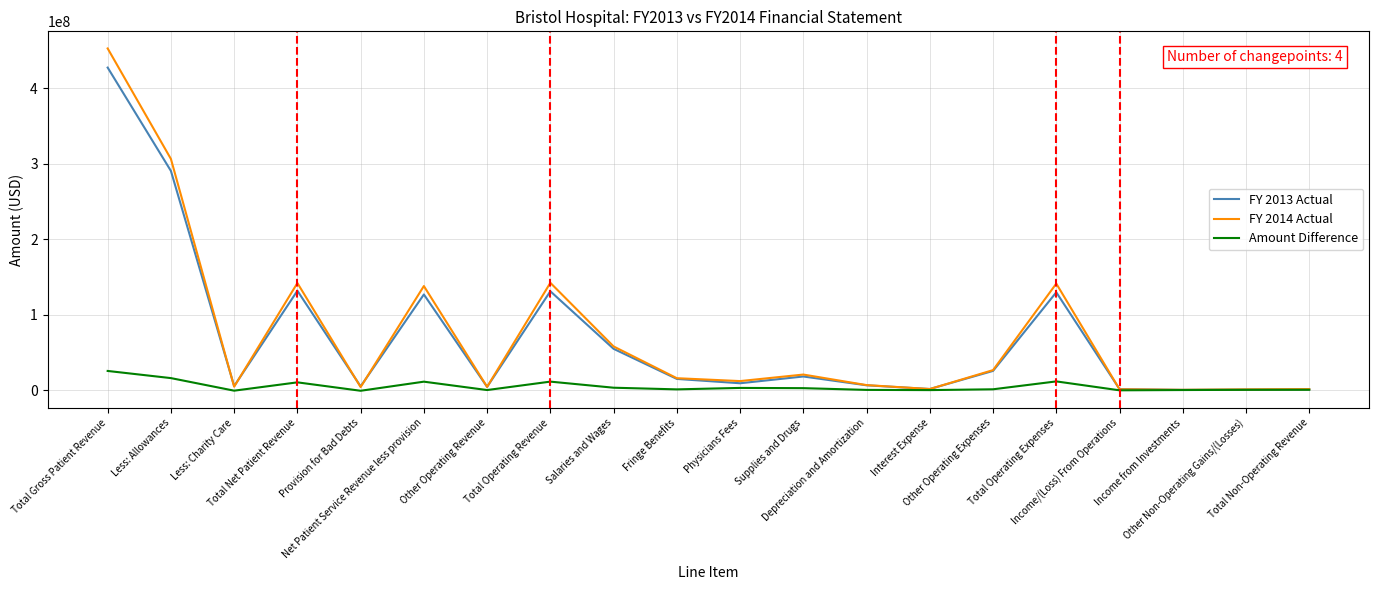

What is the maximum value shown in the chart?

453092171